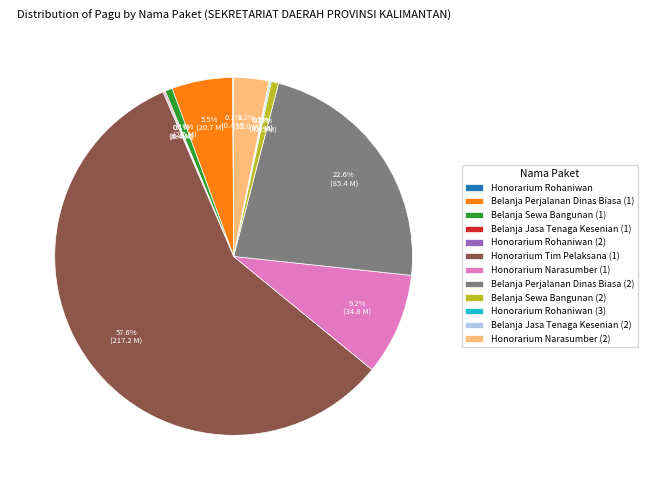

What is the largest slice in the pie chart?

Honorarium Tim Pelaksana (1)